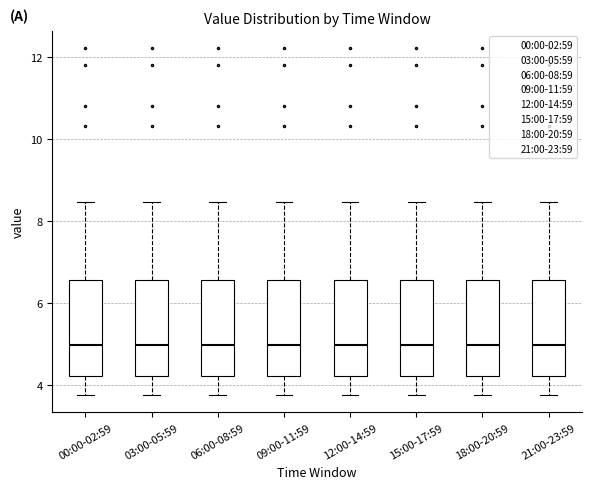

Reading left to right, transcribe this box plot: for each box, give where its median line is, the range the box spans, and where its two whiskers end, as read against the y-axis. The values are not printed on the chart, so give them approximately, as read against the axis.

00:00-02:59: median 5.0, box 4.2 to 6.6, whiskers 3.8 to 8.4
03:00-05:59: median 5.0, box 4.2 to 6.6, whiskers 3.8 to 8.4
06:00-08:59: median 5.0, box 4.2 to 6.6, whiskers 3.8 to 8.4
09:00-11:59: median 5.0, box 4.2 to 6.6, whiskers 3.8 to 8.4
12:00-14:59: median 5.0, box 4.2 to 6.6, whiskers 3.8 to 8.4
15:00-17:59: median 5.0, box 4.2 to 6.6, whiskers 3.8 to 8.4
18:00-20:59: median 5.0, box 4.2 to 6.6, whiskers 3.8 to 8.4
21:00-23:59: median 5.0, box 4.2 to 6.6, whiskers 3.8 to 8.4